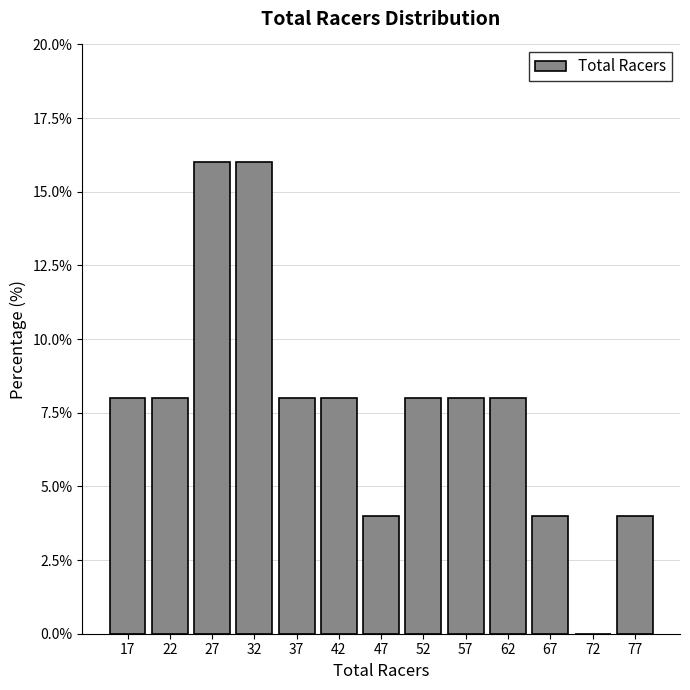

How tall is the bar that spans 65 to 70 on the x-axis? The values are not printed on the chart, so give them approximately, as read against the axis.

4